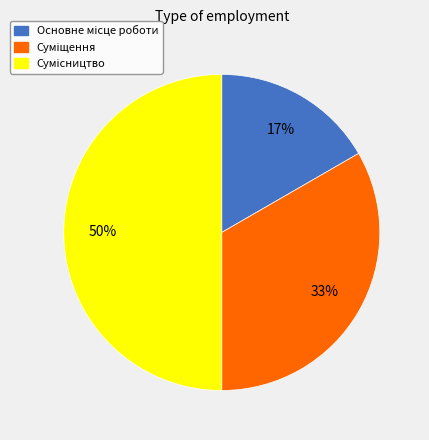

How many slices are in this pie chart?

3